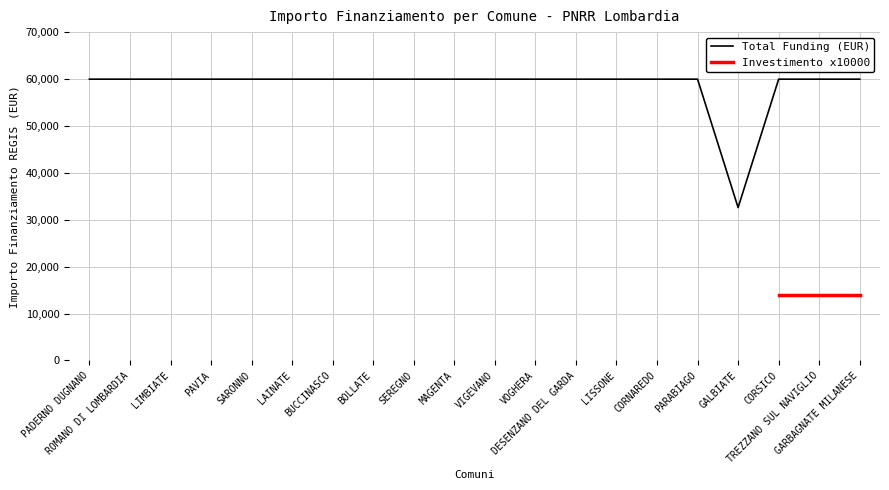

Rank the categories by value from highest to lowest.

PADERNO DUGNANO, ROMANO DI LOMBARDIA, LIMBIATE, PAVIA, SARONNO, LAINATE, BUCCINASCO, BOLLATE, SEREGNO, MAGENTA, VIGEVANO, VOGHERA, DESENZANO DEL GARDA, LISSONE, CORNAREDO, PARABIAGO, CORSICO, TREZZANO SUL NAVIGLIO, GARBAGNATE MILANESE, GALBIATE